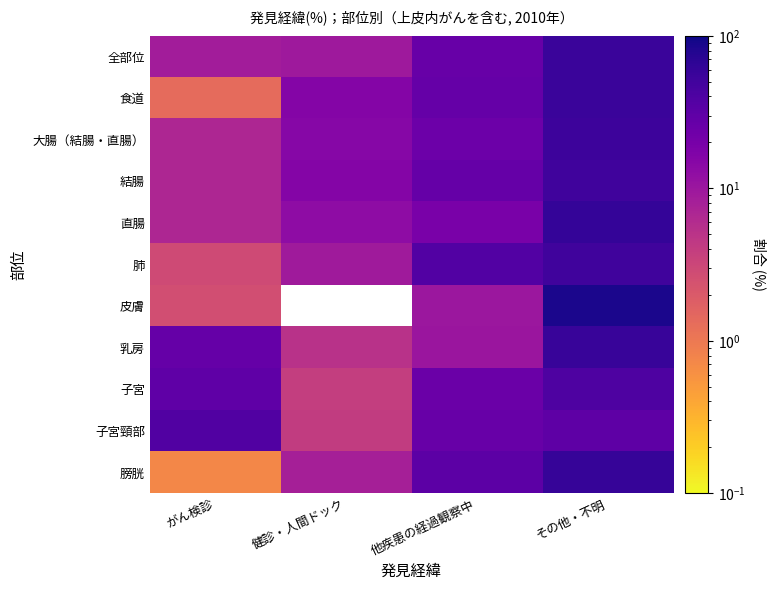

Which series has the largest range (max minus min)?

皮膚